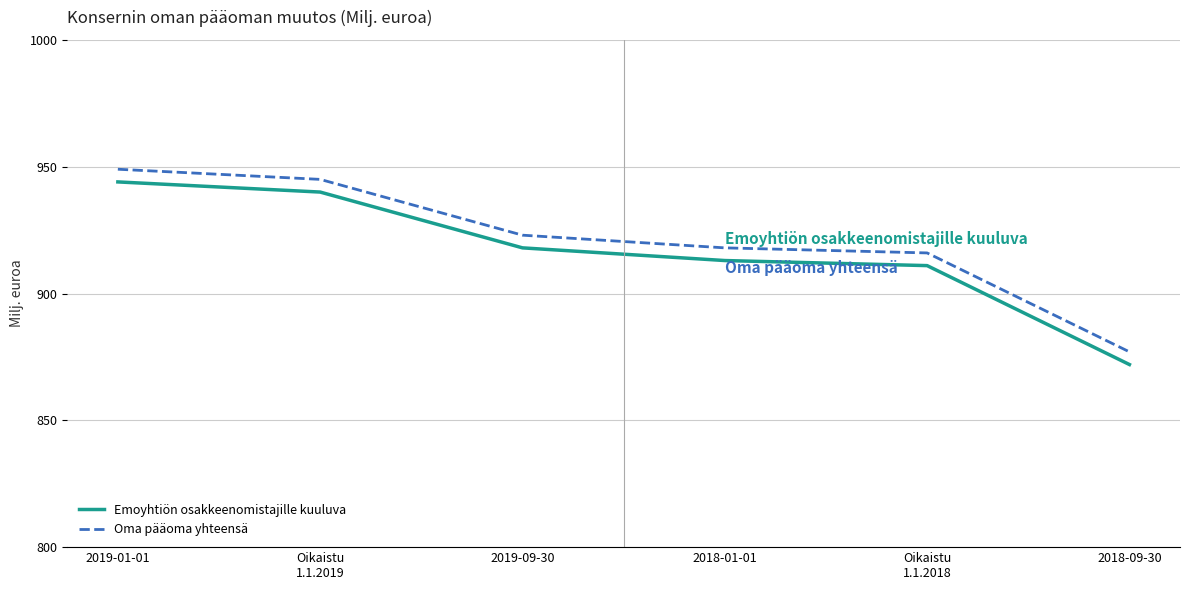

Reading left to right, extract all data points from this chart.

Emoyhtiön osakkeenomistajille kuuluva: 944	940	918	913	911	872
Oma pääoma yhteensä: 949	945	923	918	916	877